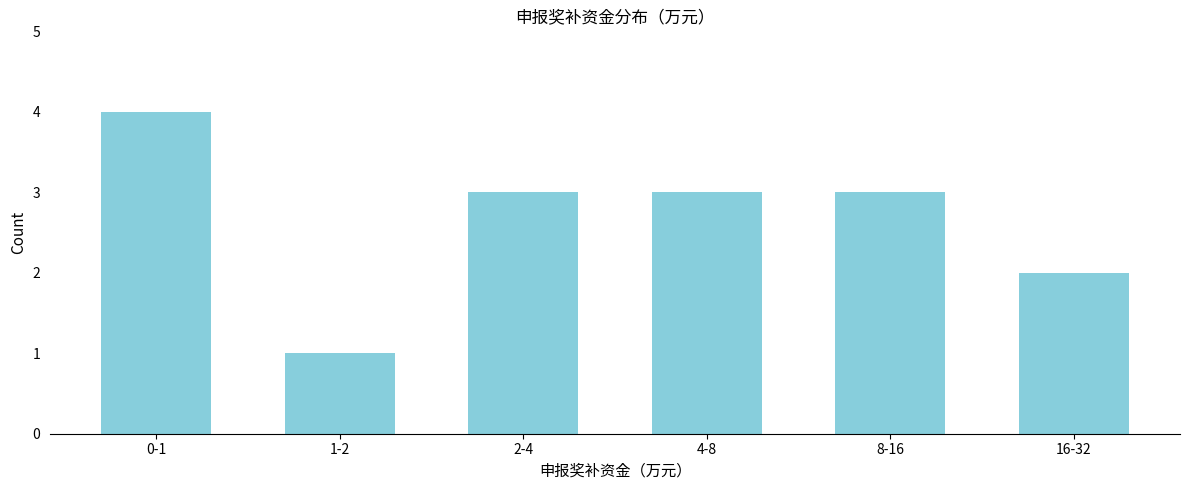

Reading left to right, extract all data points from this chart.

0-1=4	1-2=1	2-4=3	4-8=3	8-16=3	16-32=2